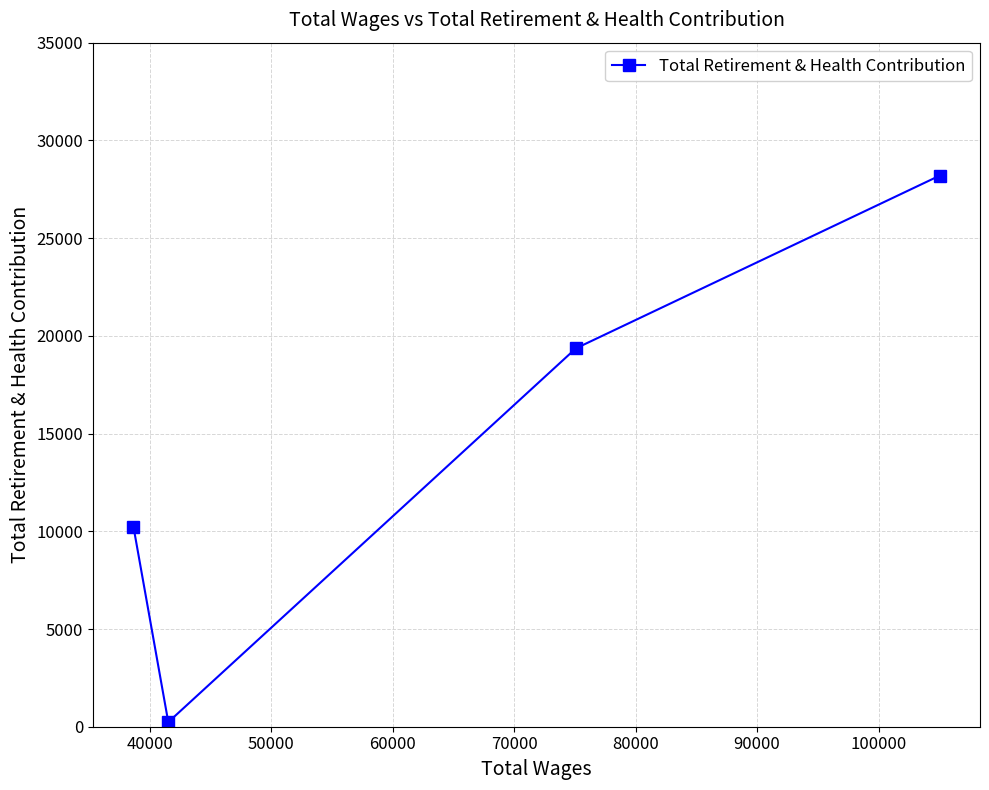

What is the sum of all values?

58020